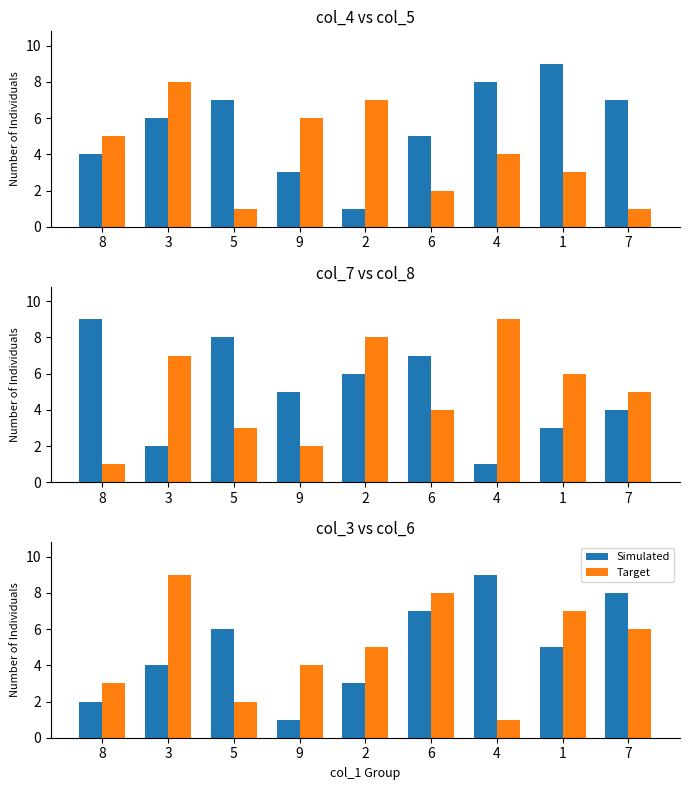

True or false: Target has a value of 3 at 8.

True